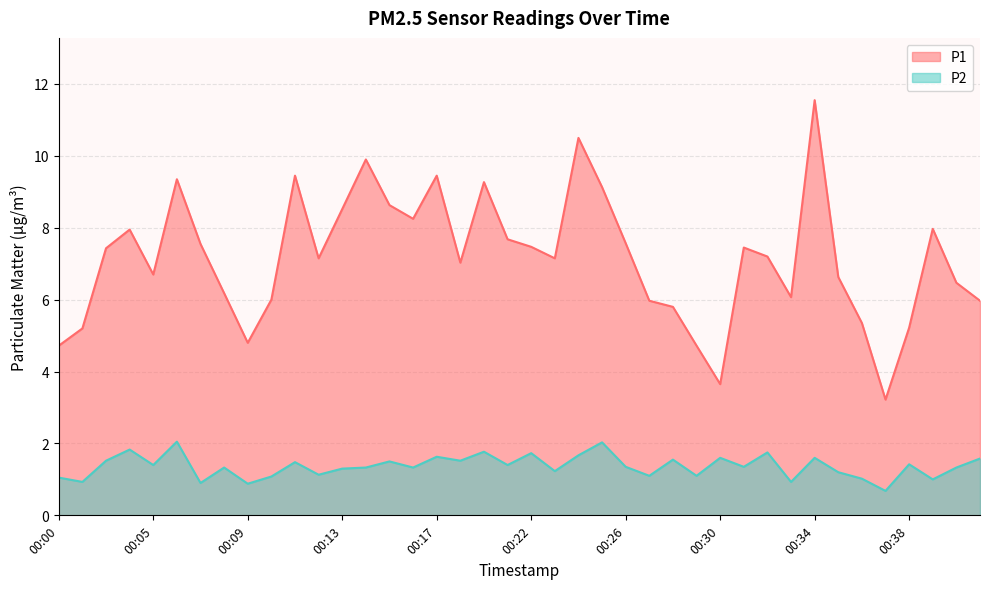

The P2 series shows 1.4 at 00:00. True or false?

False